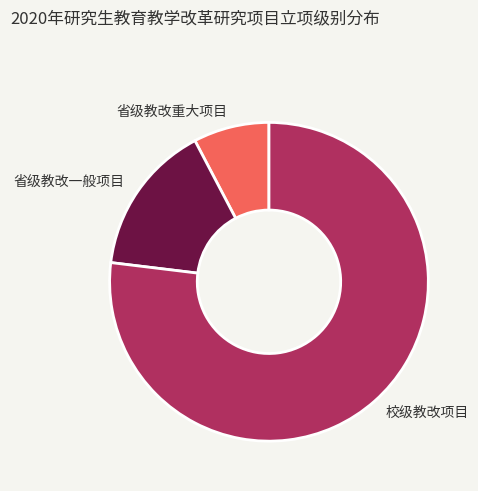

Is it true that 校级教改项目 is 77% of the pie?

True